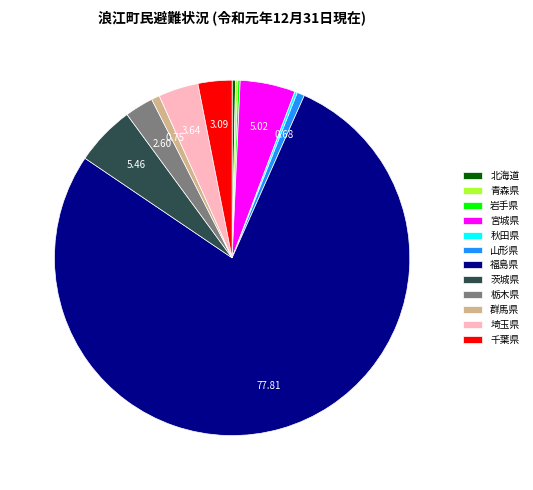

Do 千葉県 and 福島県 together represent more than half of the pie?

Yes